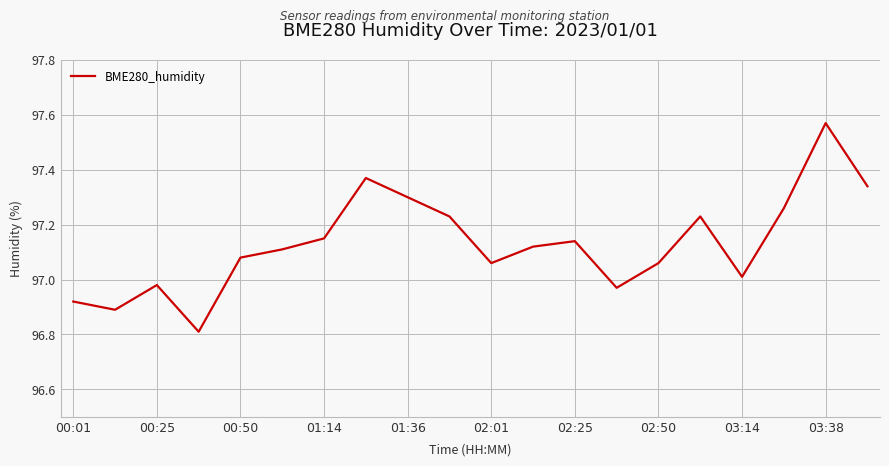

What is the smallest value displayed?

96.8